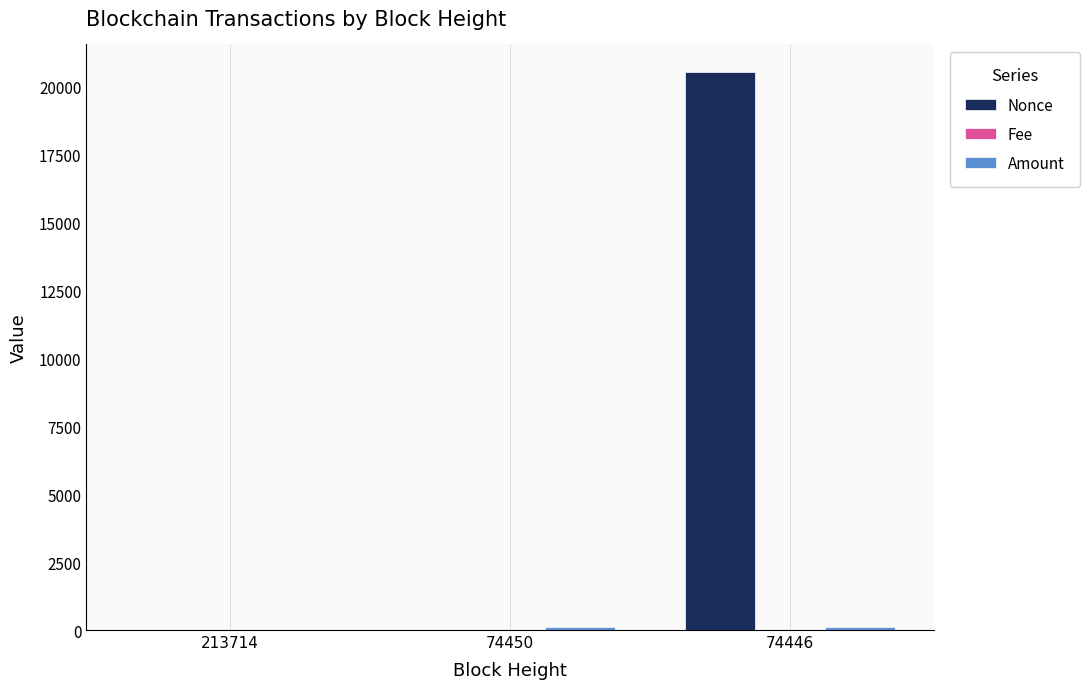

What is the maximum value for Nonce?

20509.0